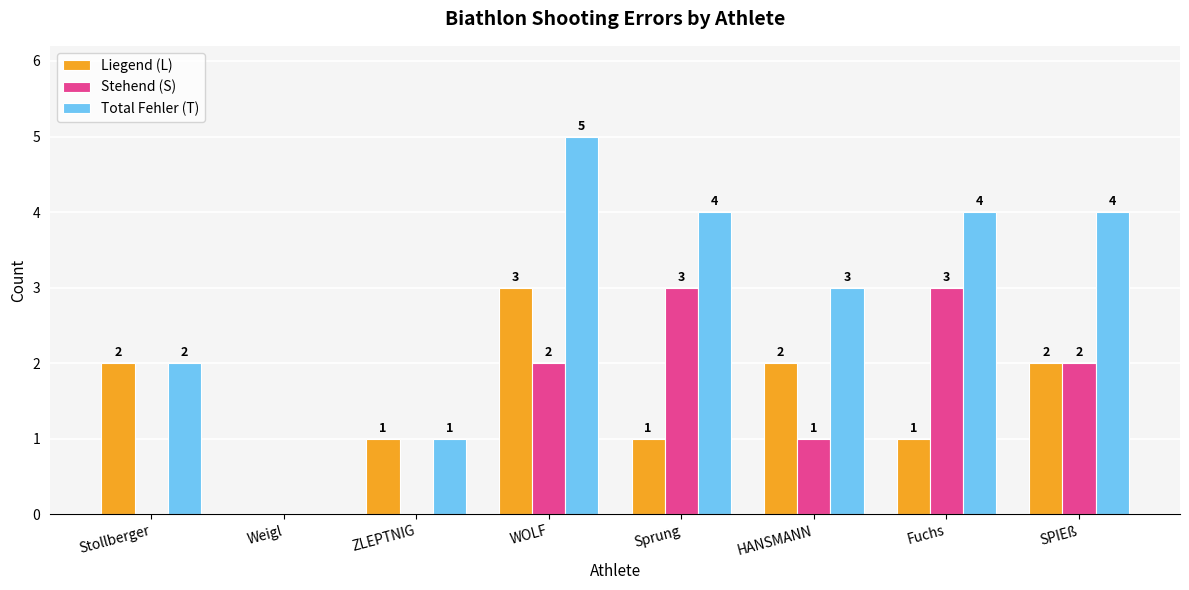

What is the spread (max minus min) of values at Fuchs?

3